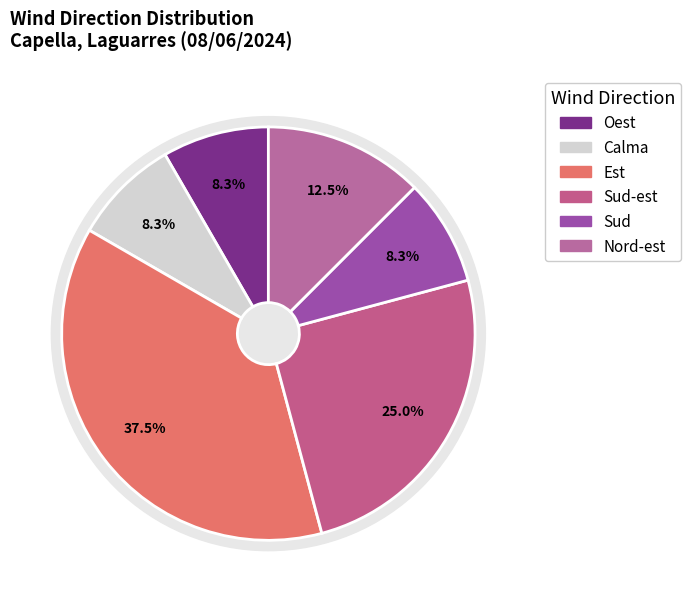

Is there a majority slice in this chart?

No